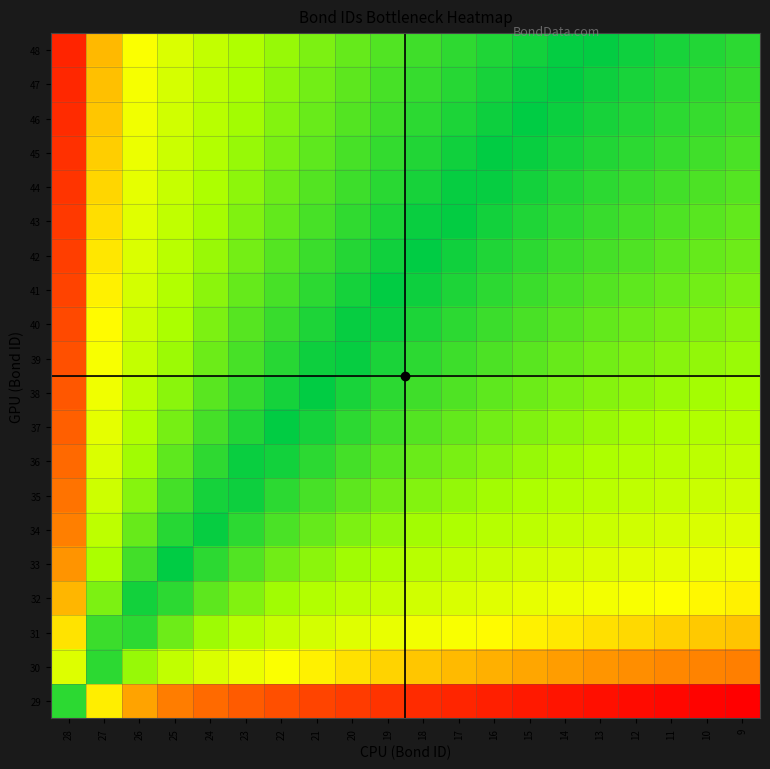

What is the total value across all series at 17?

16.8